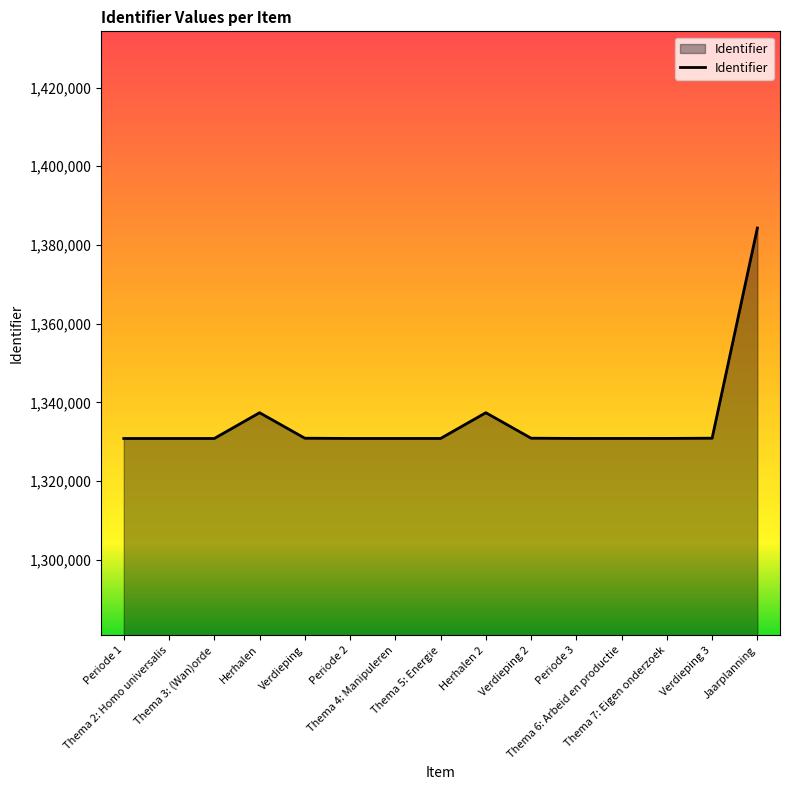

What is the greatest value displayed?

1384294